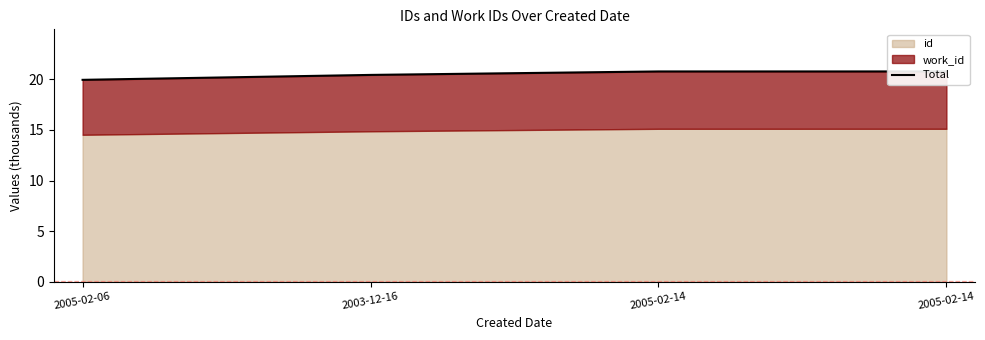

Does the chart have visible grid lines?

No